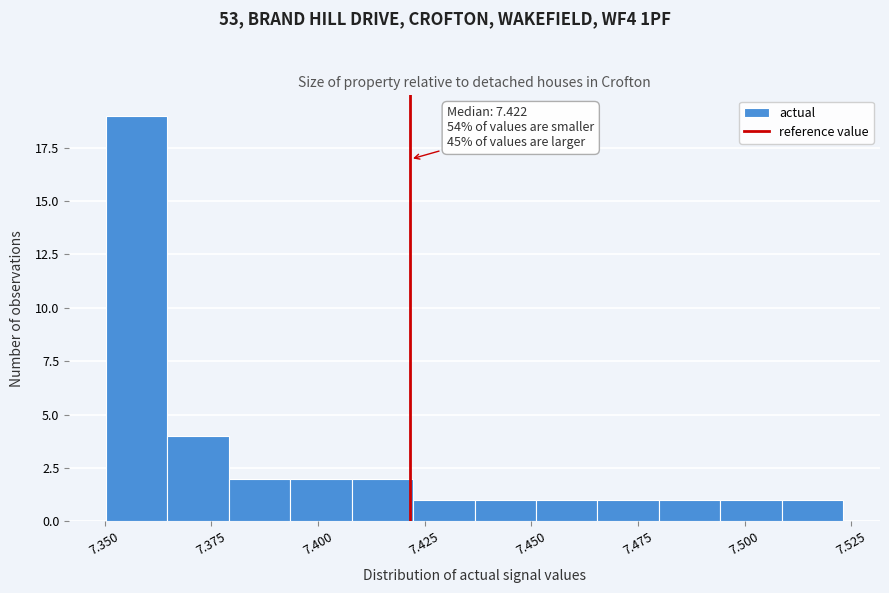

Read against the x-axis, roughly where is the centre of the tallest bar?

7.360